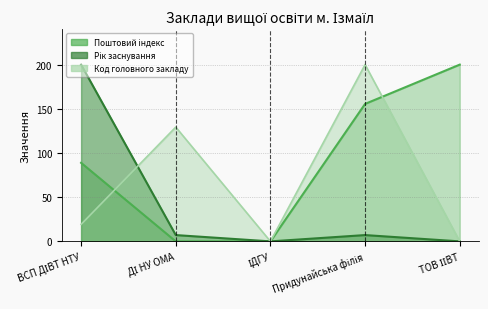

At which category does Код головного закладу reach its first local peak?

ДІ НУ ОМА